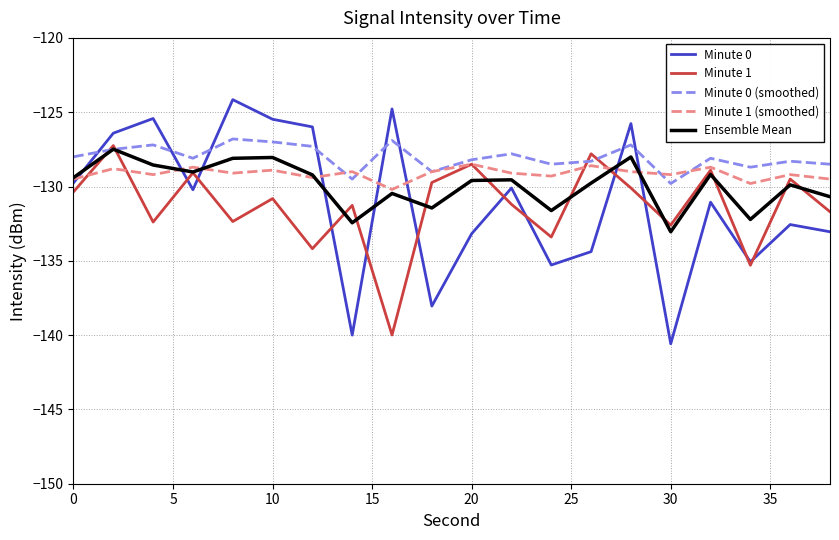

How many lines are shown in the chart?

5